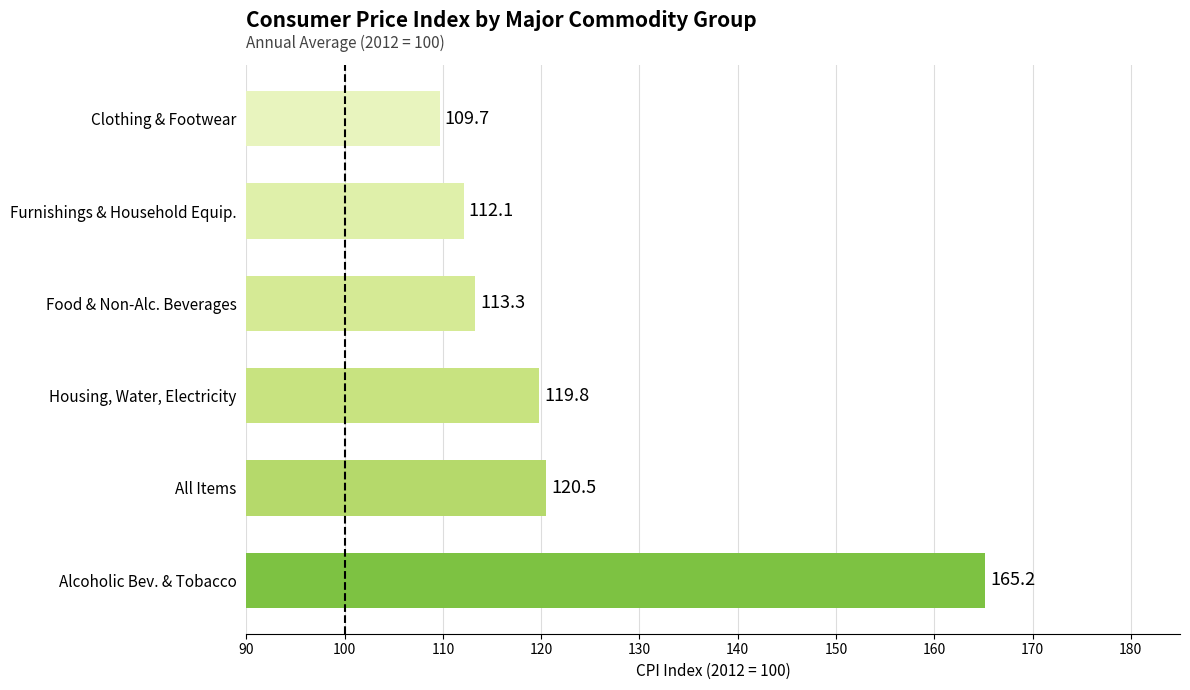

What is the average value?

123.4